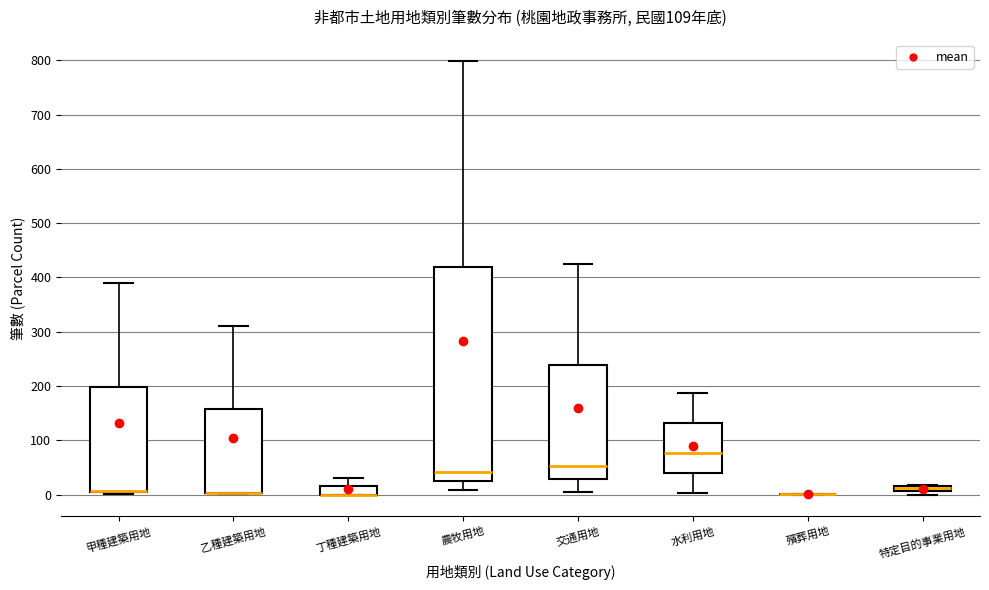

Comparing the boxes themselves (not the whiskers), which one is the tallest?

農牧用地